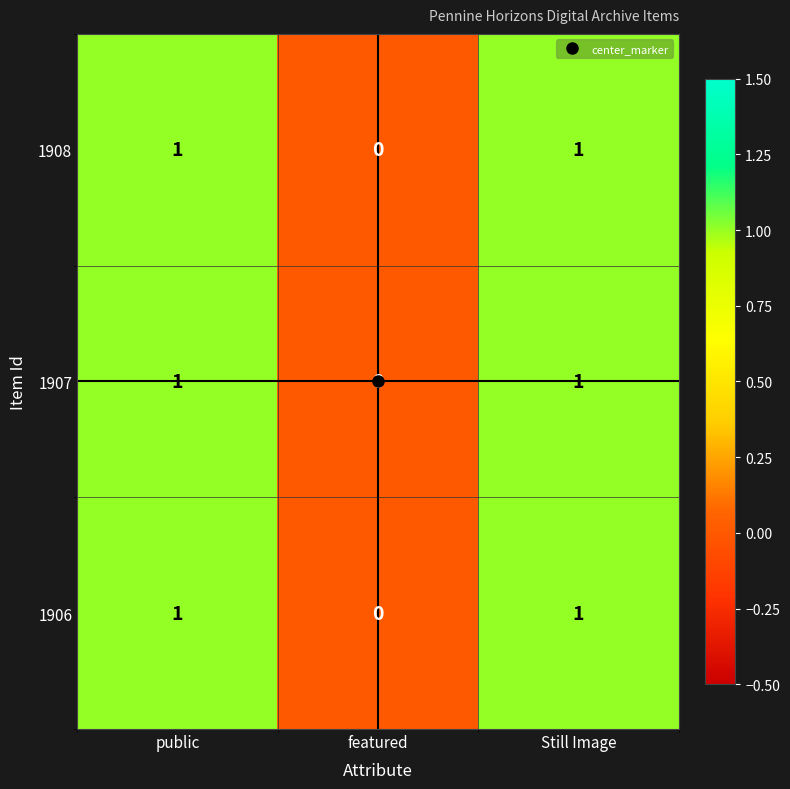

Count the number of categories in the chart.

3